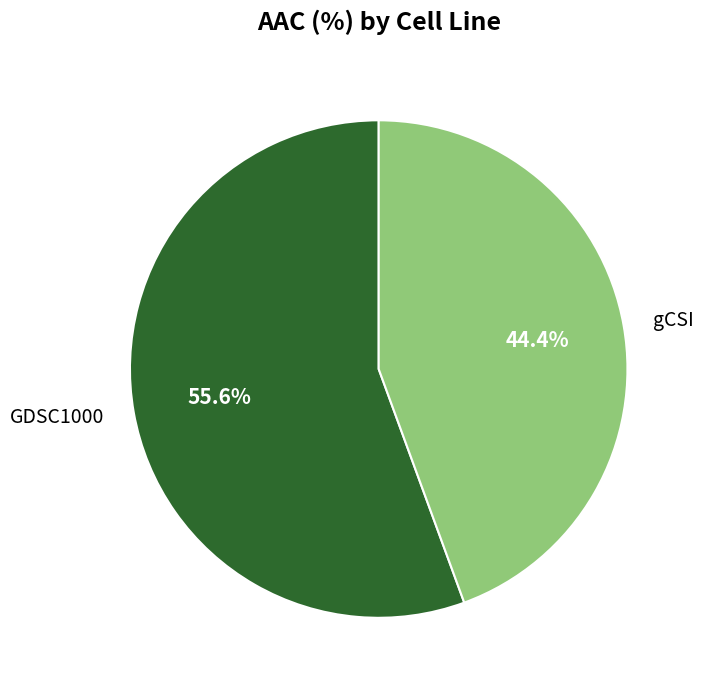

Rank the categories by value from lowest to highest.

gCSI, GDSC1000